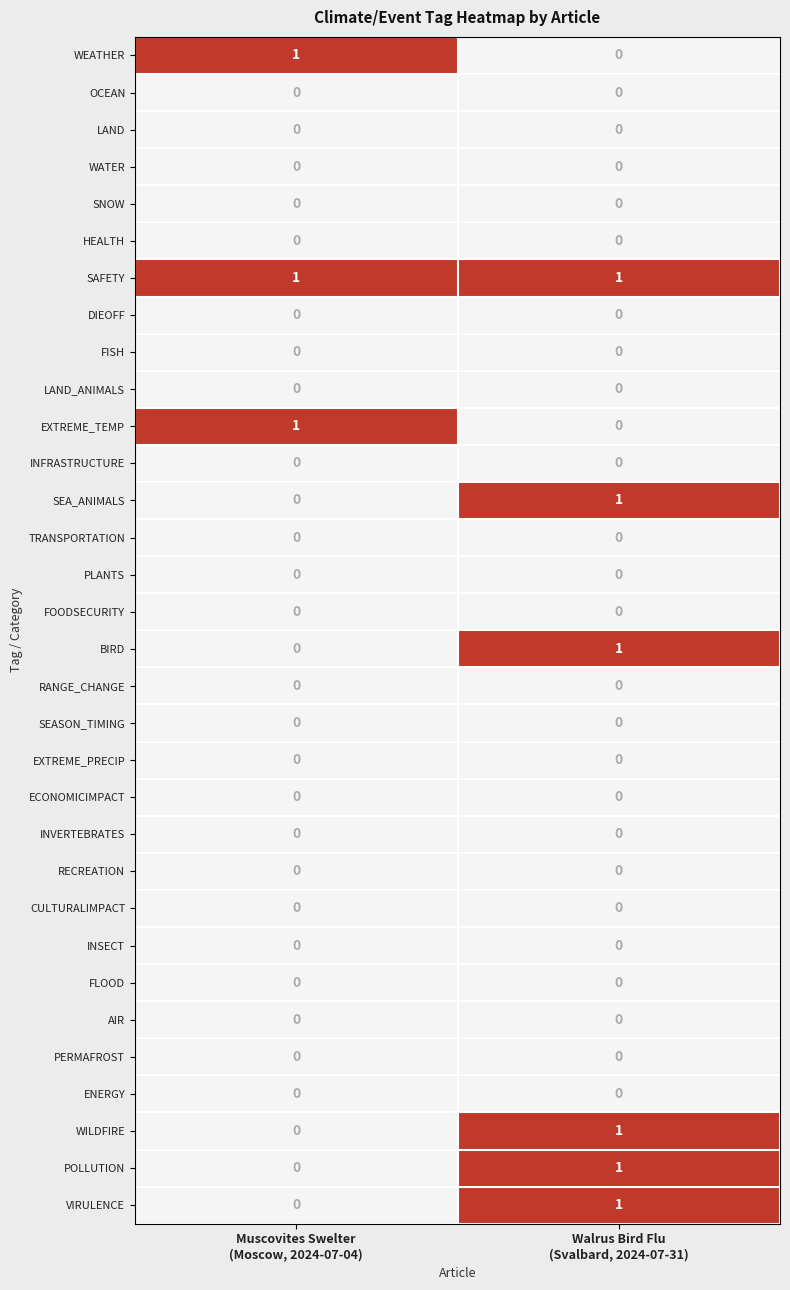

What is the total value across all series at Walrus Bird Flu
(Svalbard, 2024-07-31)?

6